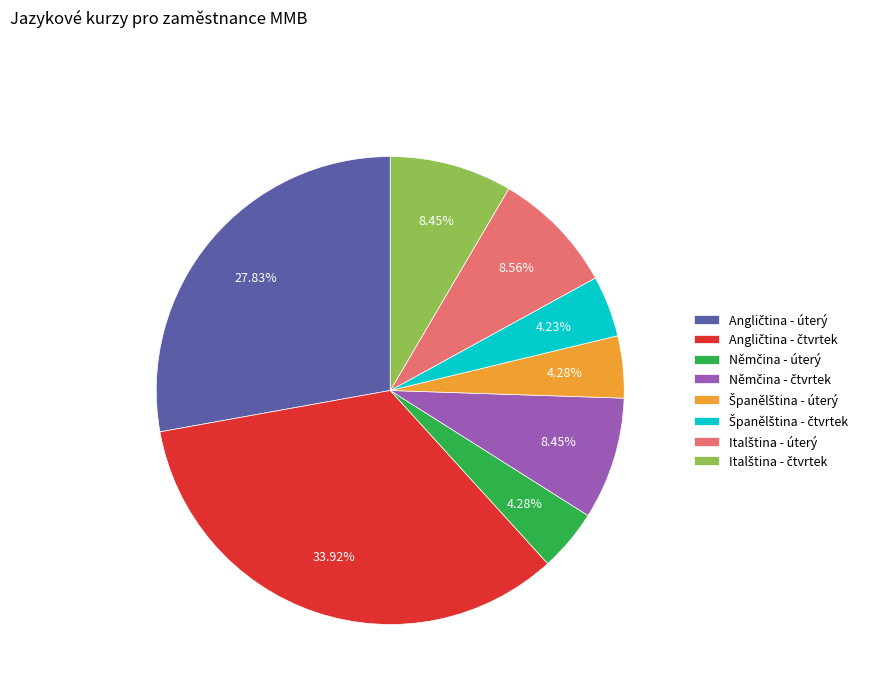

Does any single category account for the majority?

No